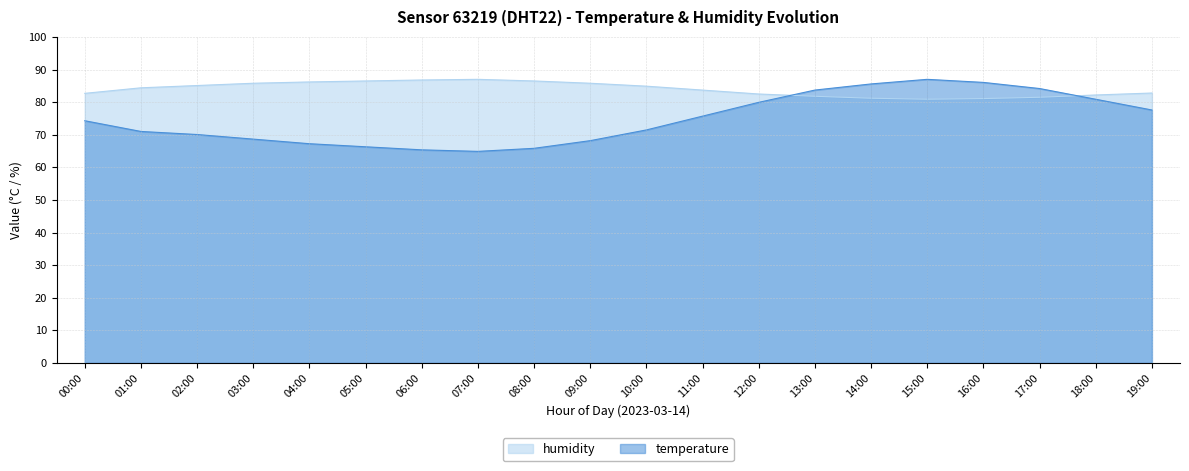

What is the average value of the humidity series?

84.0